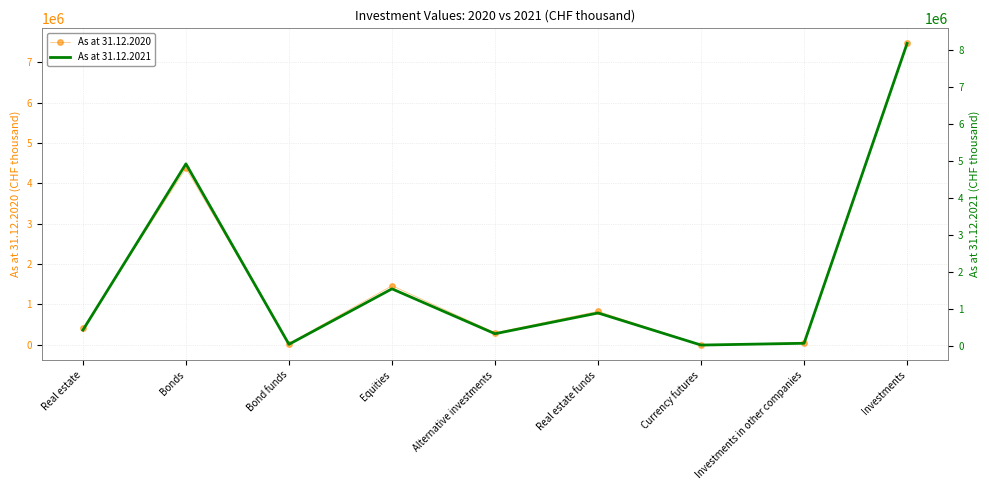

Does the chart have visible grid lines?

Yes